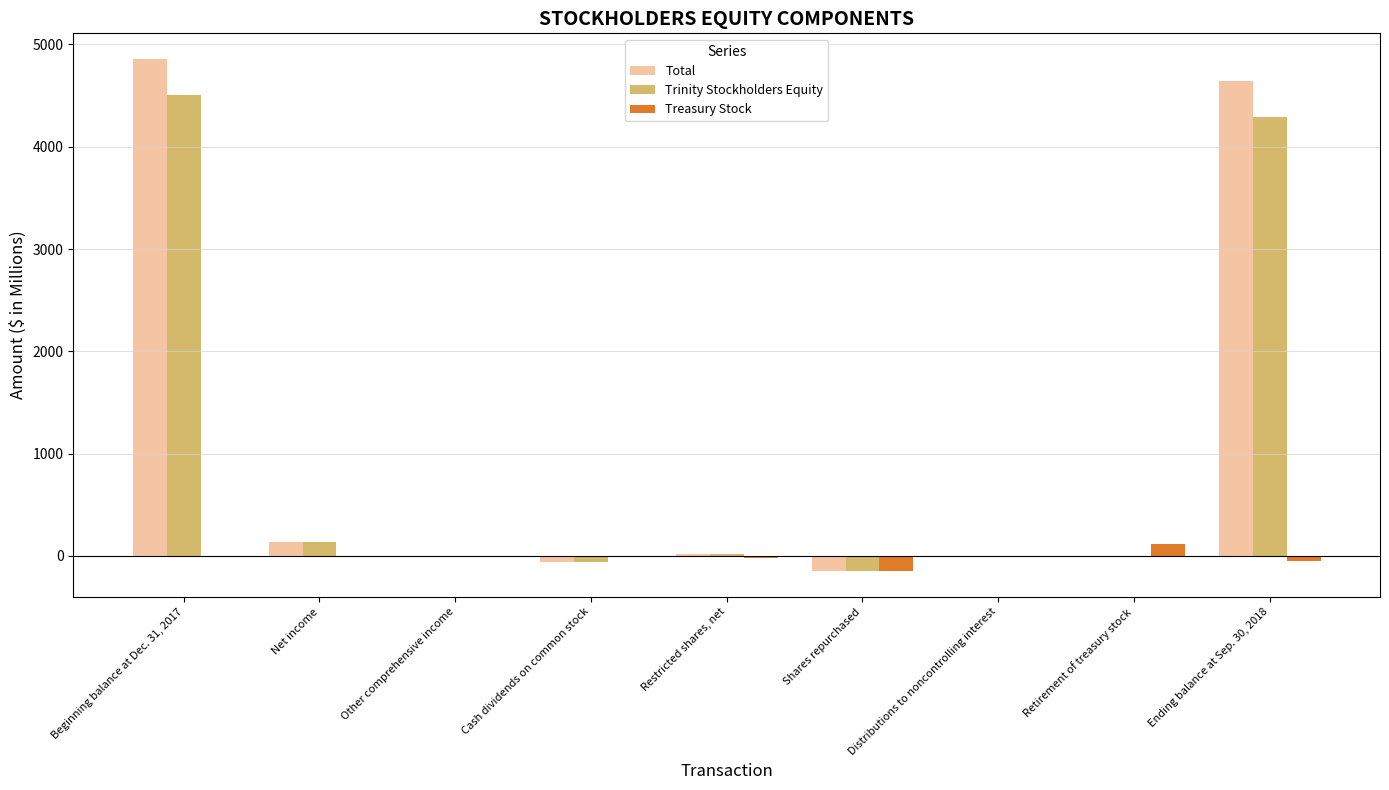

What is the difference between the Total values at Beginning balance at Dec. 31, 2017 and Net income?

4722.6